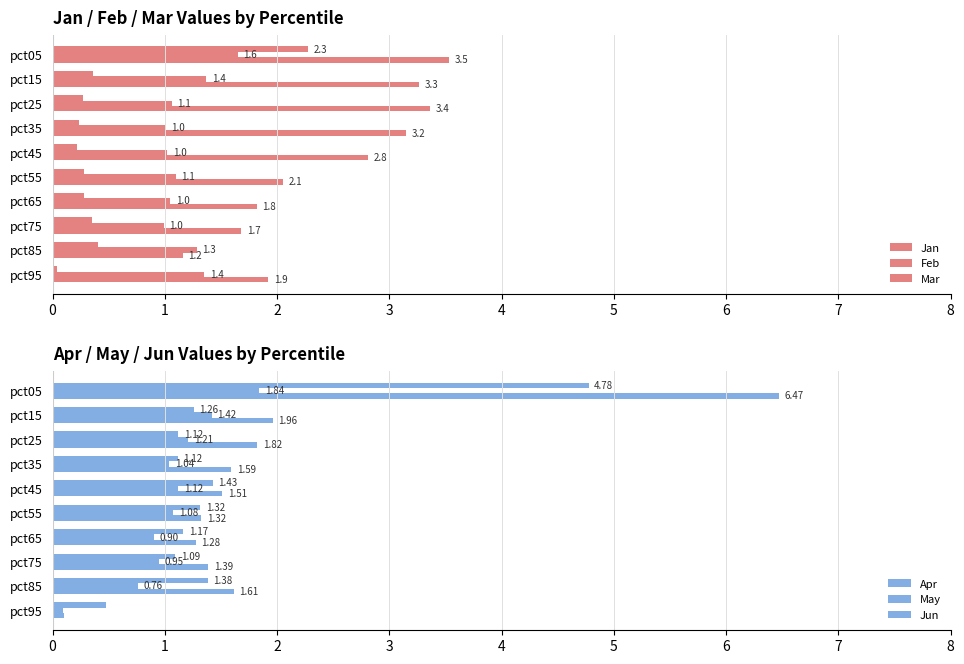

Does the chart contain stacked bars?

No